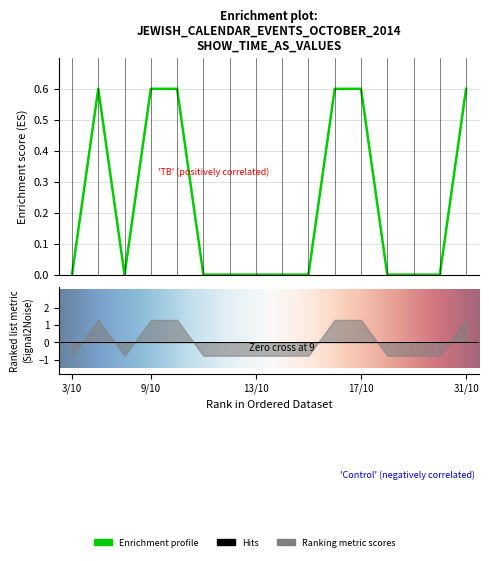

What is the sum of all values?

3.6